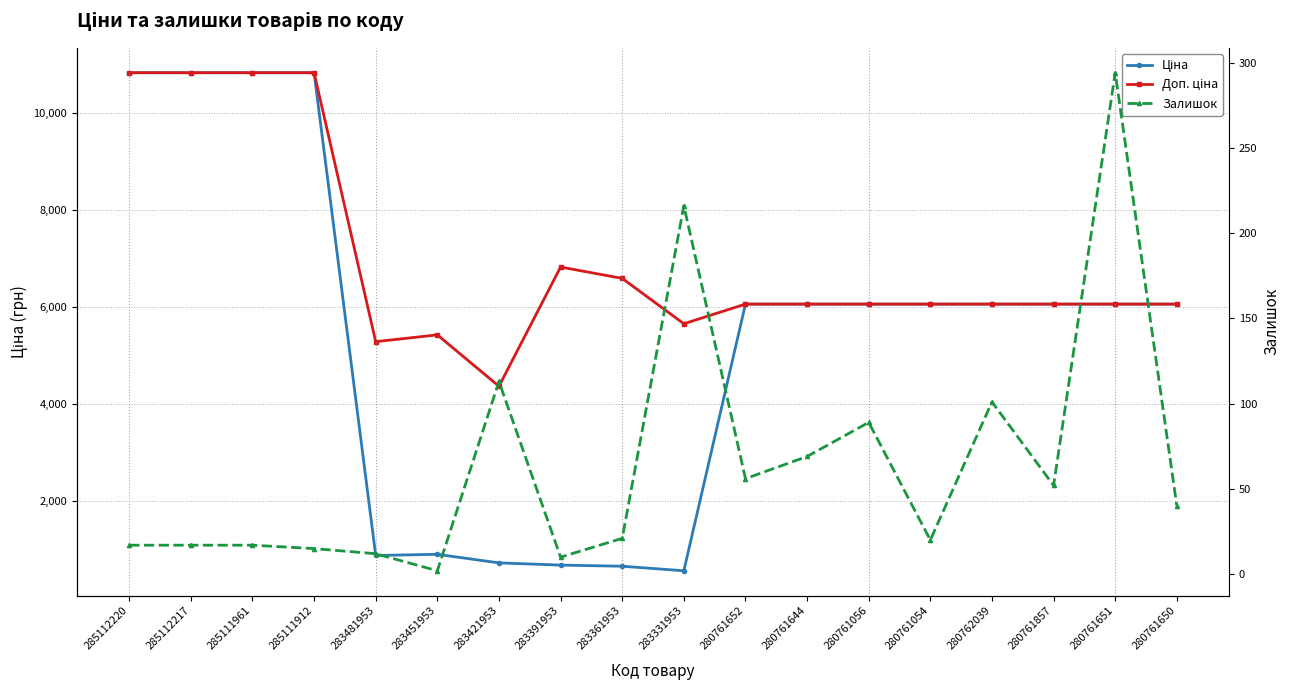

What is the spread (max minus min) of values at 280761652?

6011.2